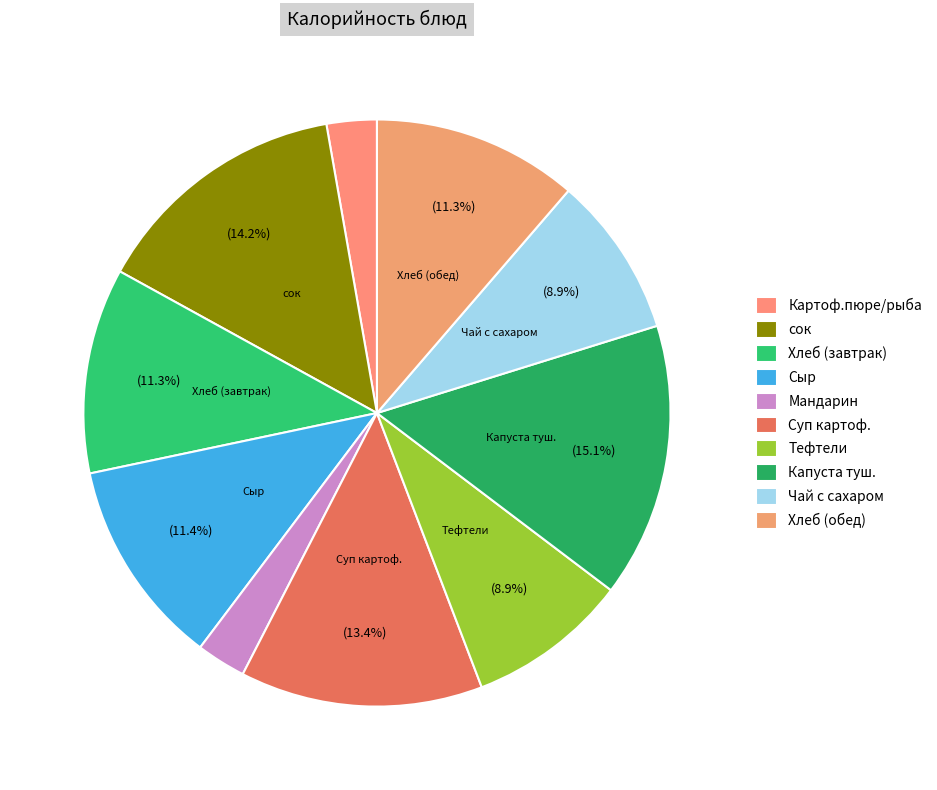

To the nearest percent, what portion does Тефтели represent?

9%